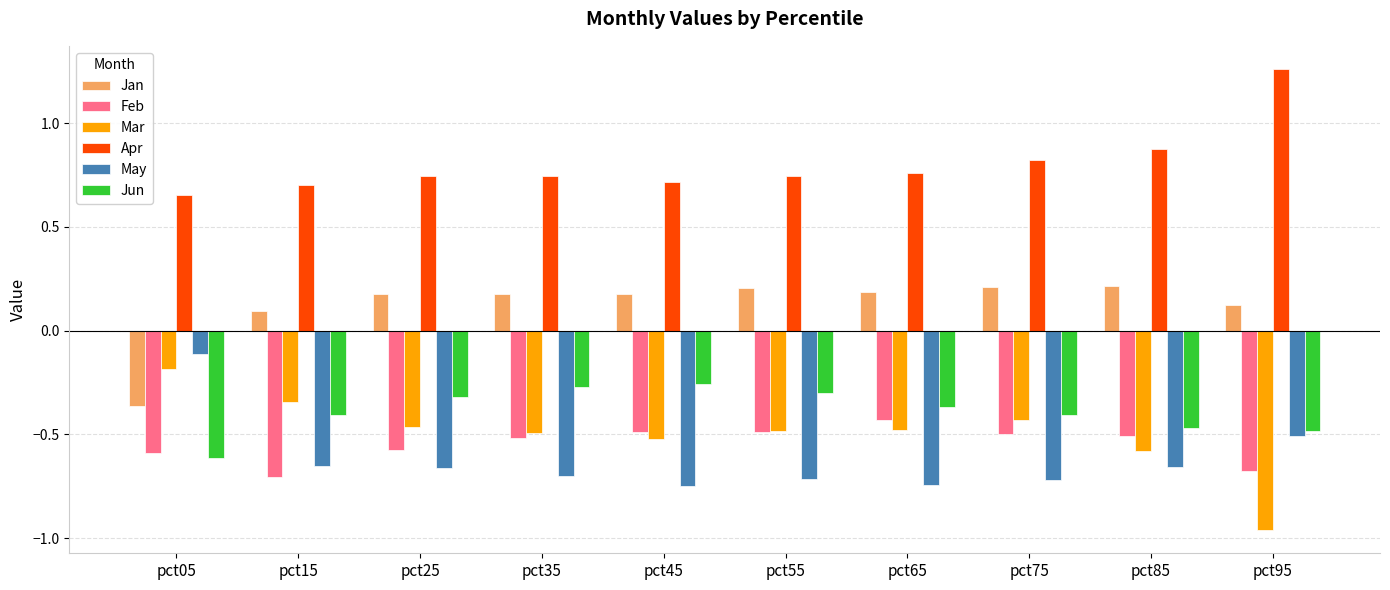

How many series are shown in this chart?

6